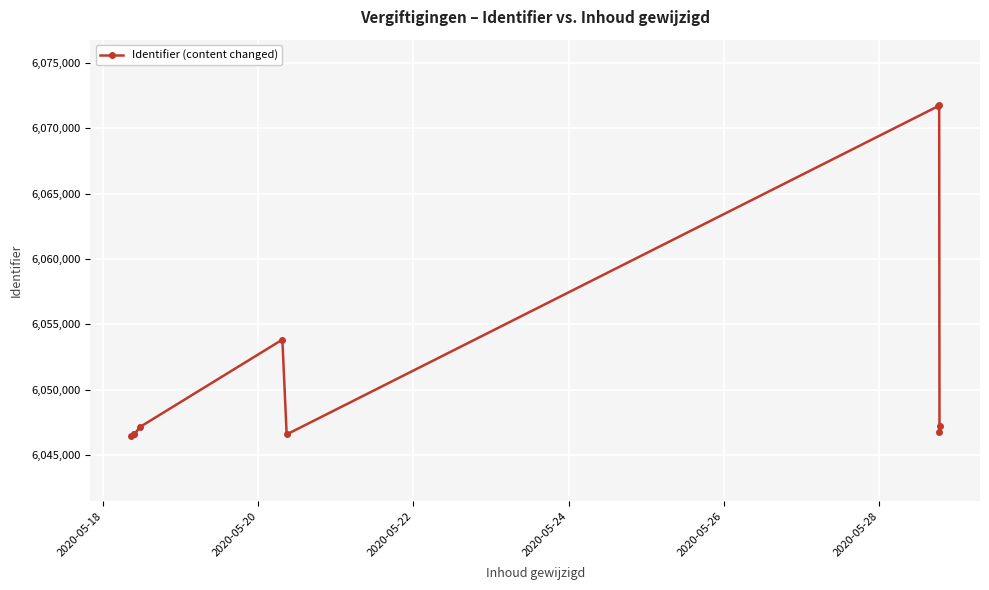

What is the maximum value shown in the chart?

6071777